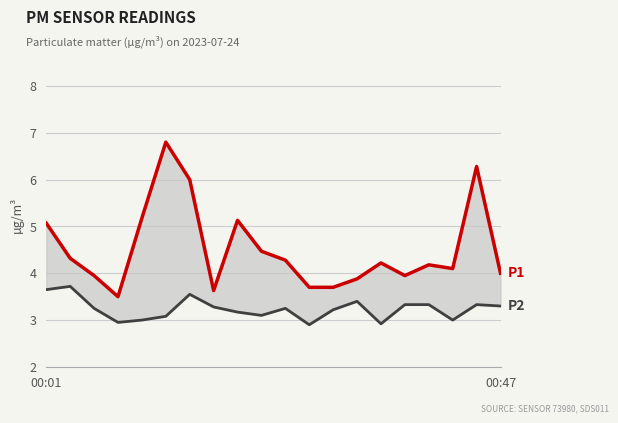

How many lines are shown in the chart?

2